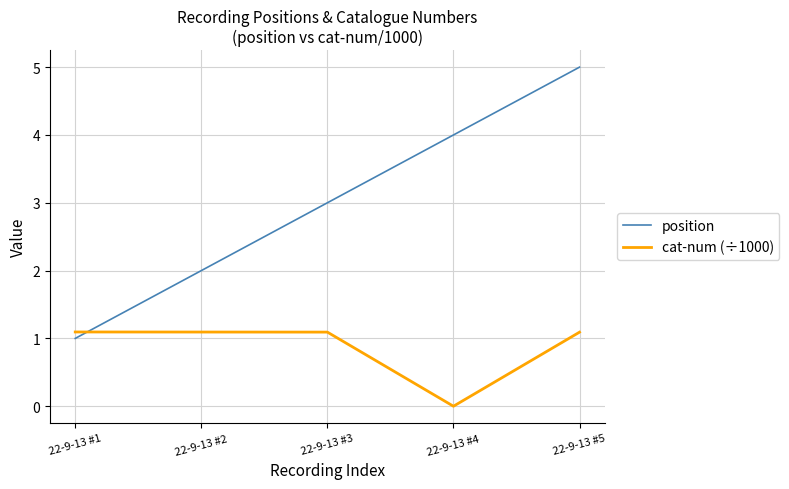

What are all the series names shown in the legend?

position, cat-num (÷1000)